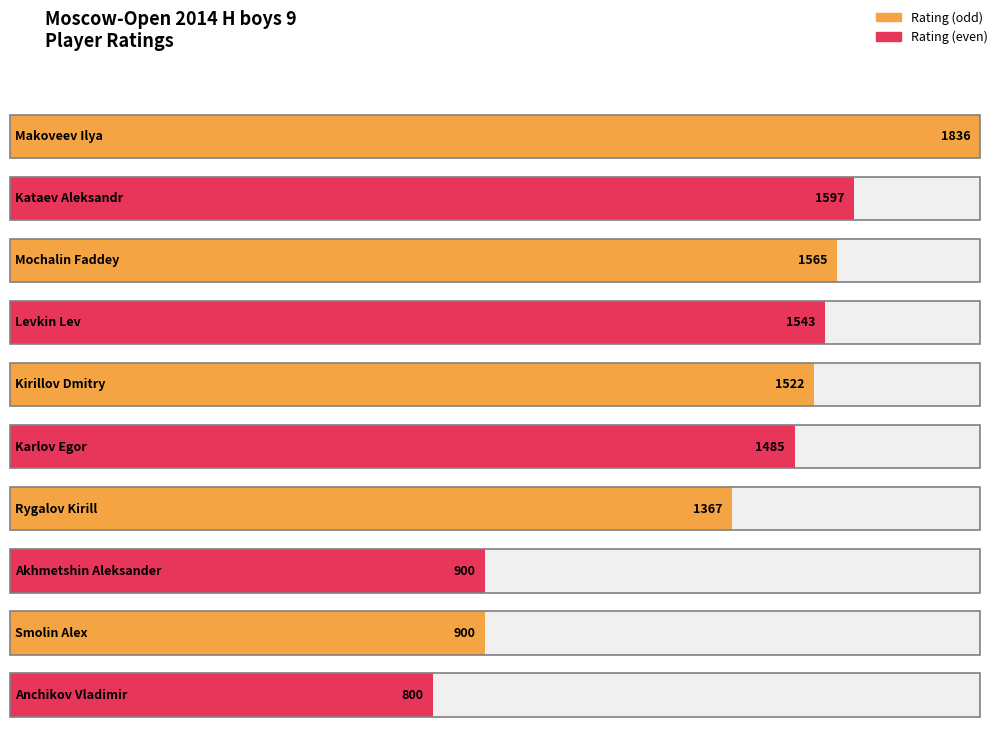

What is the change in value from Kataev Aleksandr to Levkin Lev?

-54